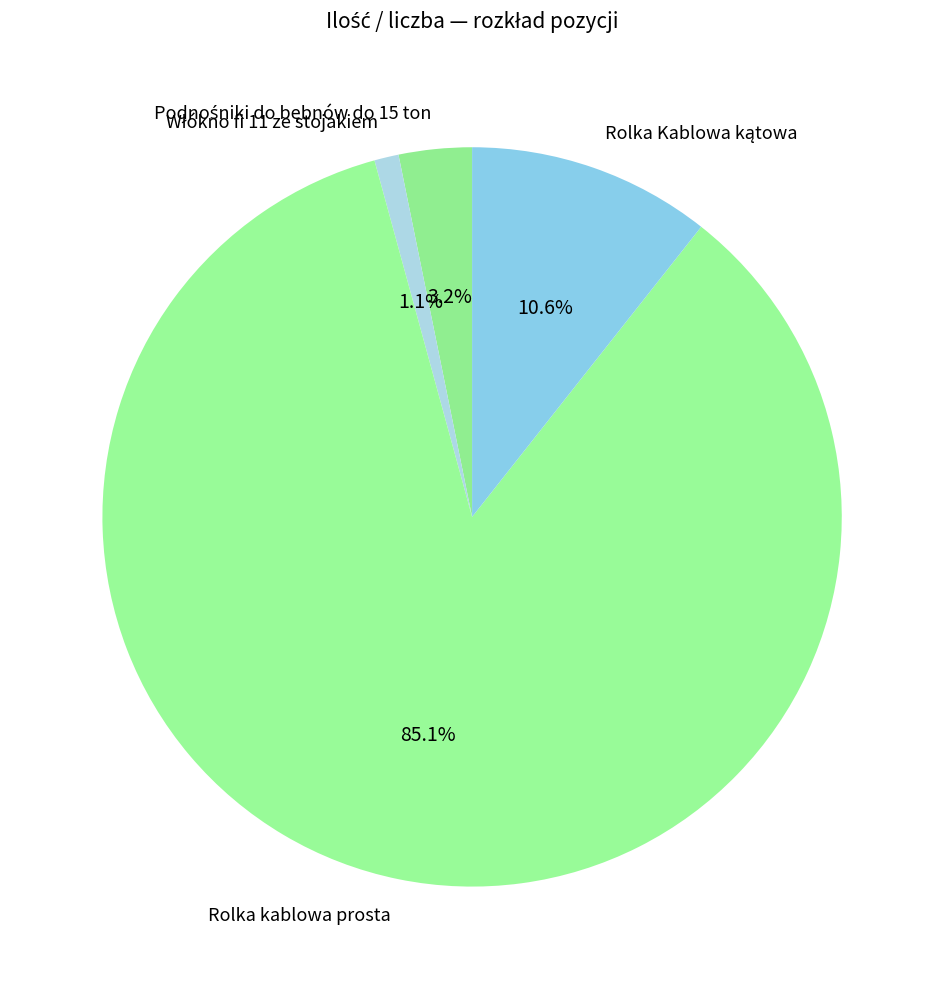

What percentage is NOT represented by Rolka kablowa prosta?

14.9%